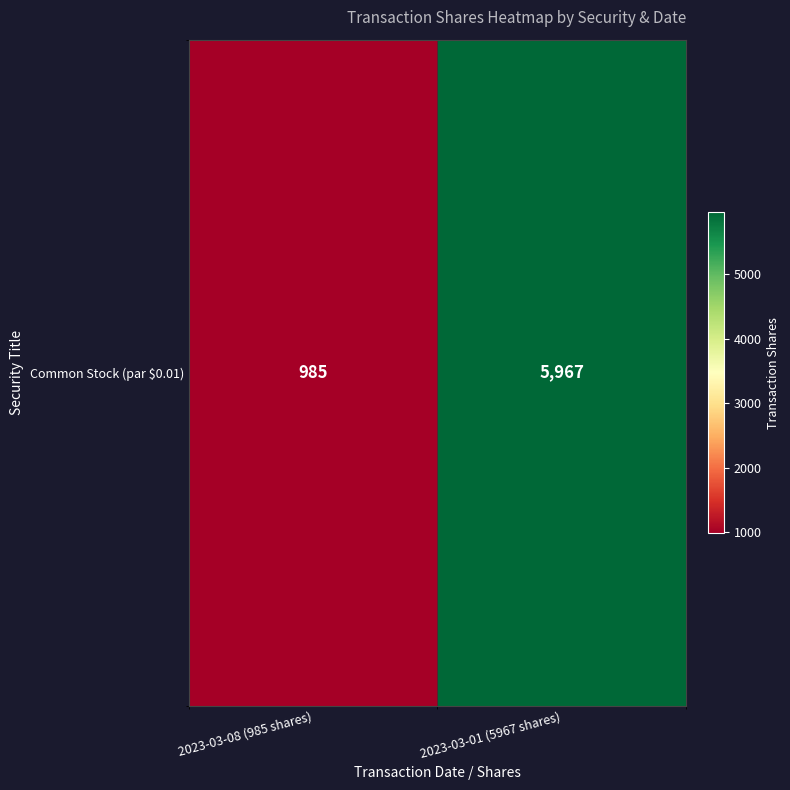

What is the sum of all values?

6952